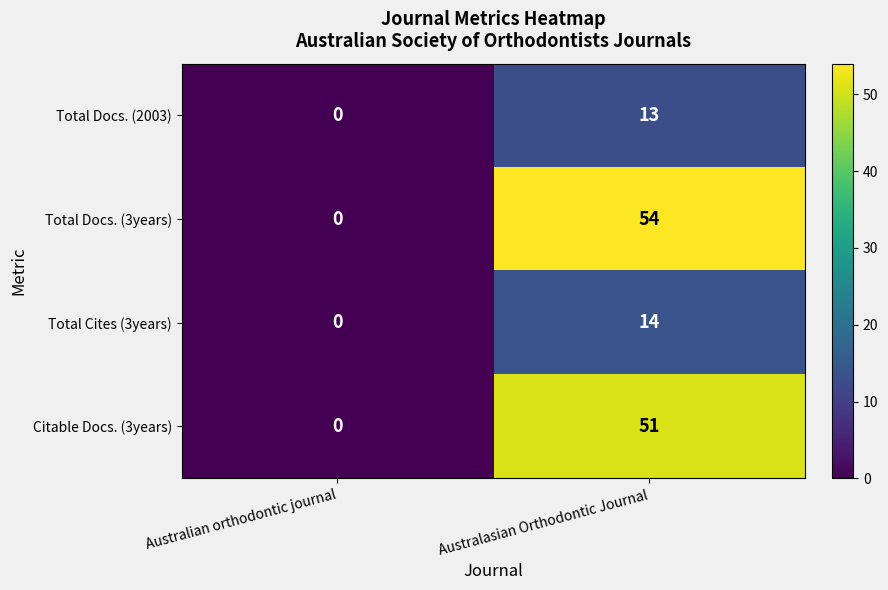

Read the Total Docs. (2003) value at Australasian Orthodontic Journal.

13